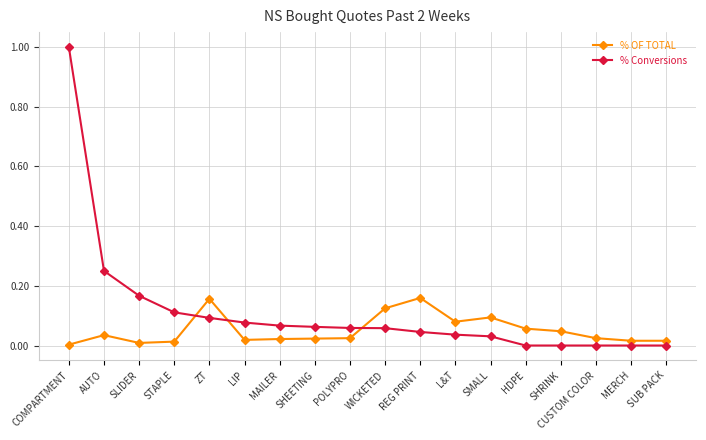

At how many categories does at least one series exceed 0?

18